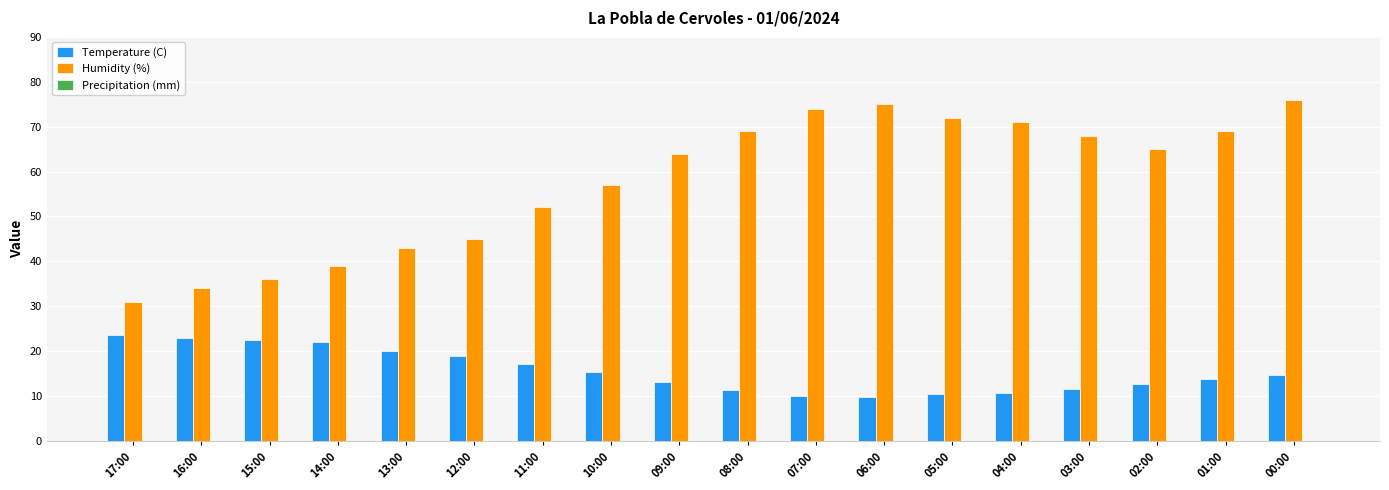

At which label does Humidity (%) first exceed 65?

08:00